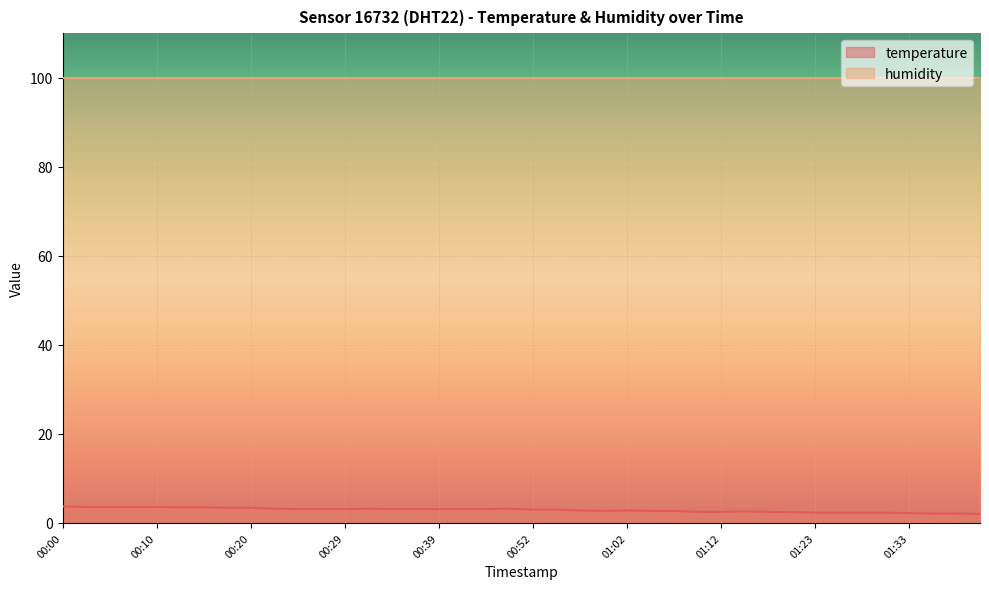

Approximately how many times larger is the value at 00:05 compared to 00:22?

1.1